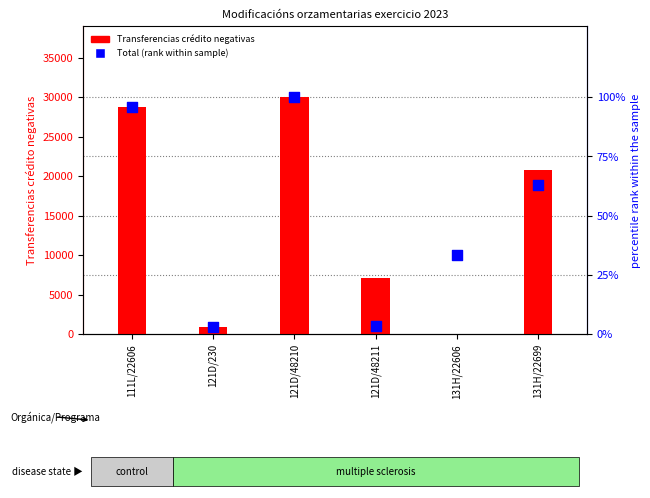

What is the total value across all series at 121D/230?

950.7